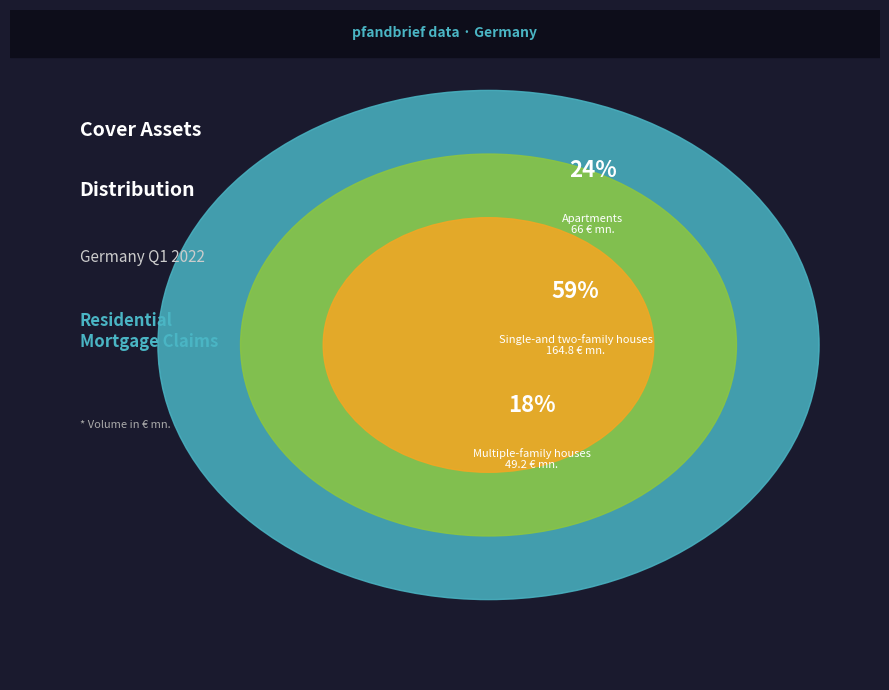

What is the smallest slice in the pie chart?

Multiple-family houses